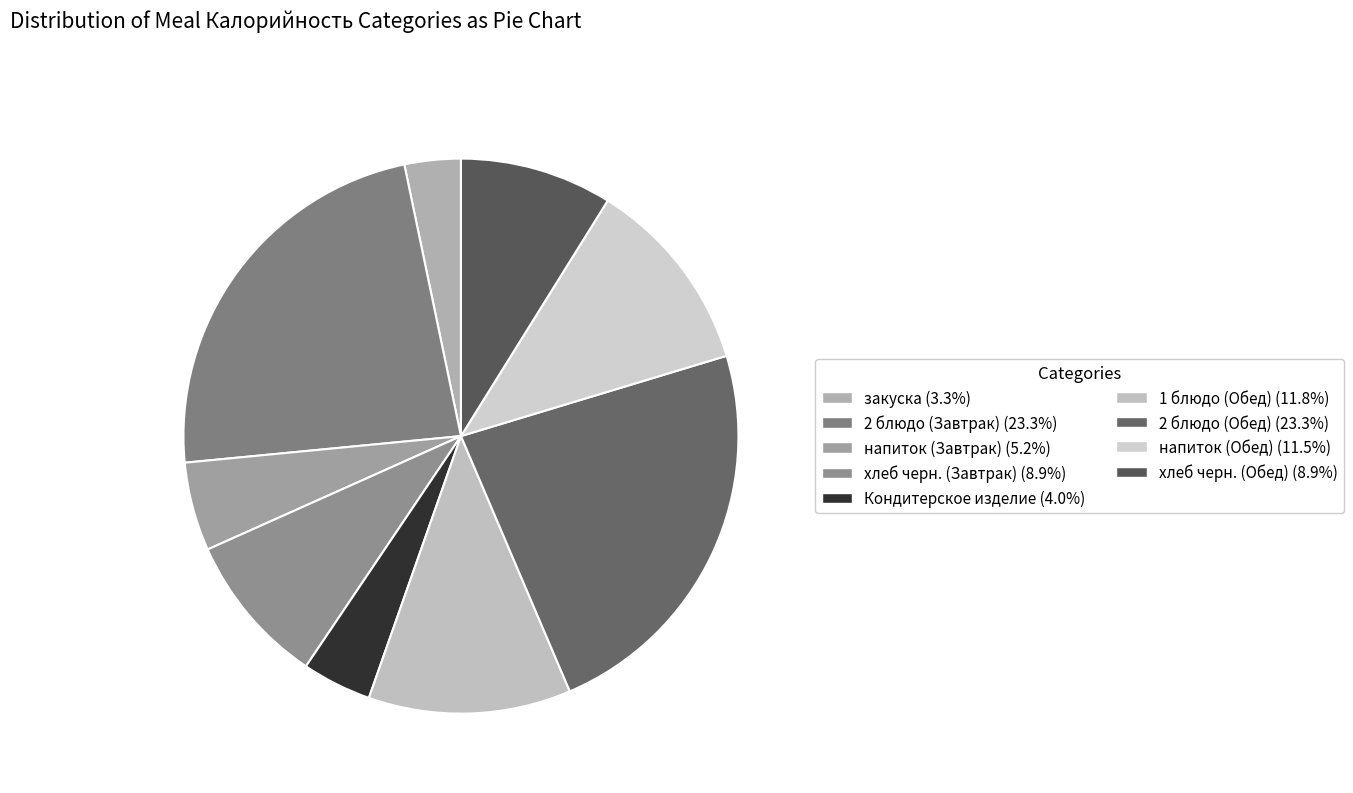

What portion of the pie excludes закуска?

96.7%